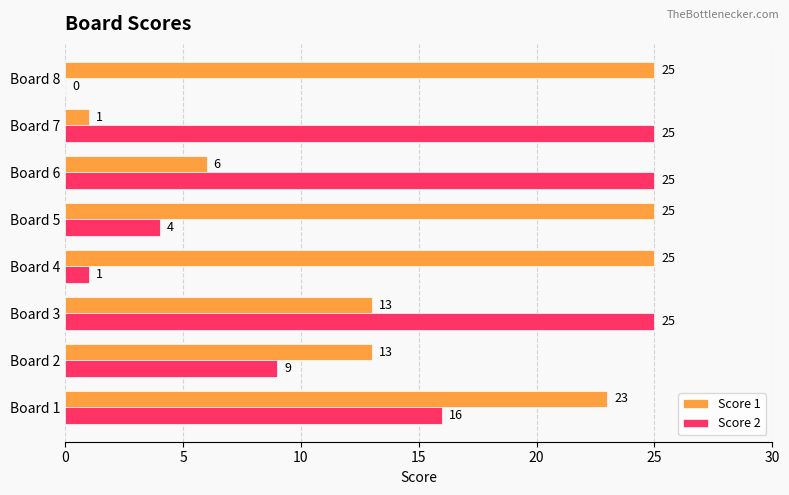

What are all the series names shown in the legend?

Score 1, Score 2